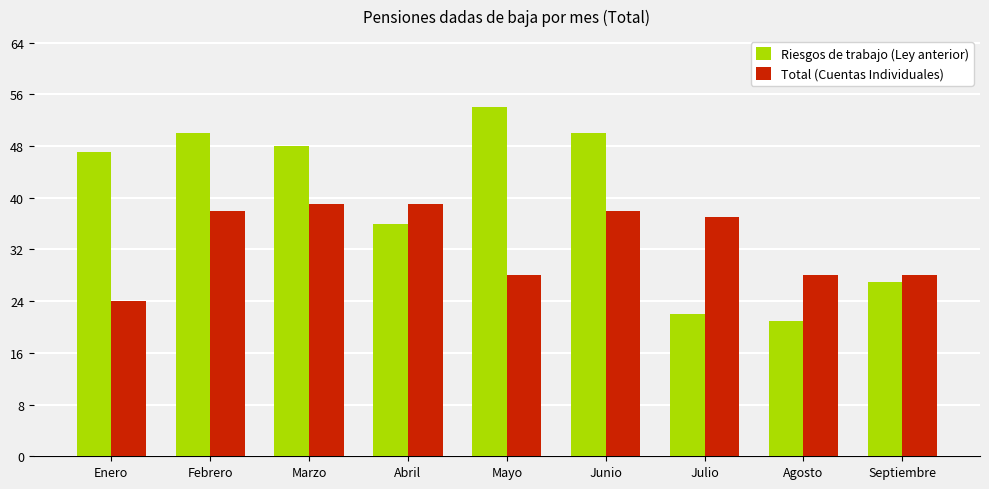

How many bars are there in total?

18